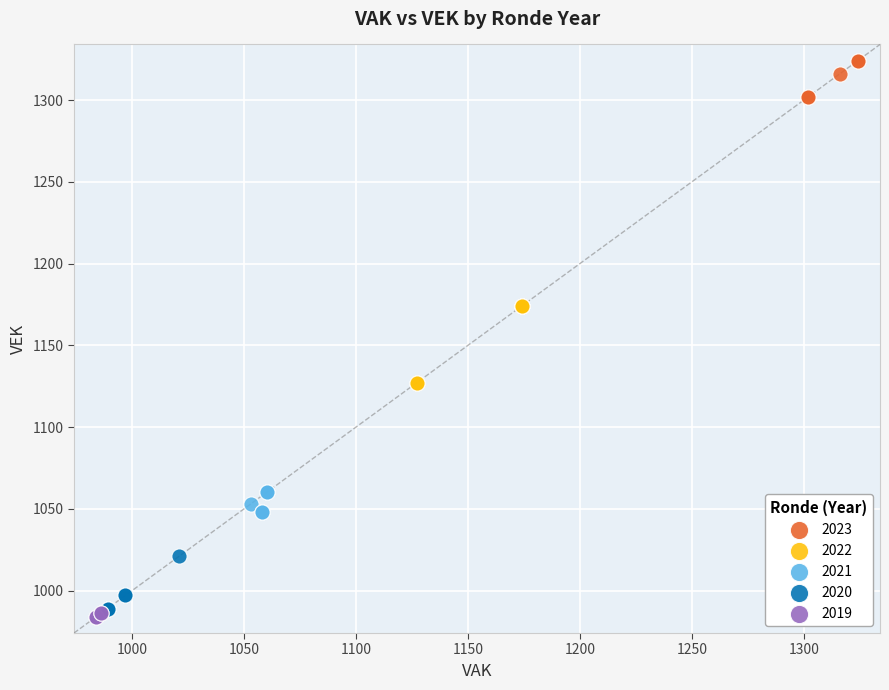

What are all the series names shown in the legend?

2023, 2022, 2021, 2020, 2019